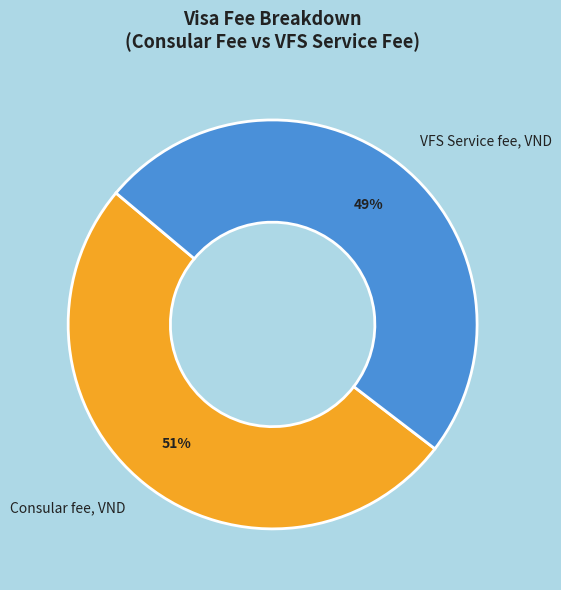

How many segments does this pie chart have?

2